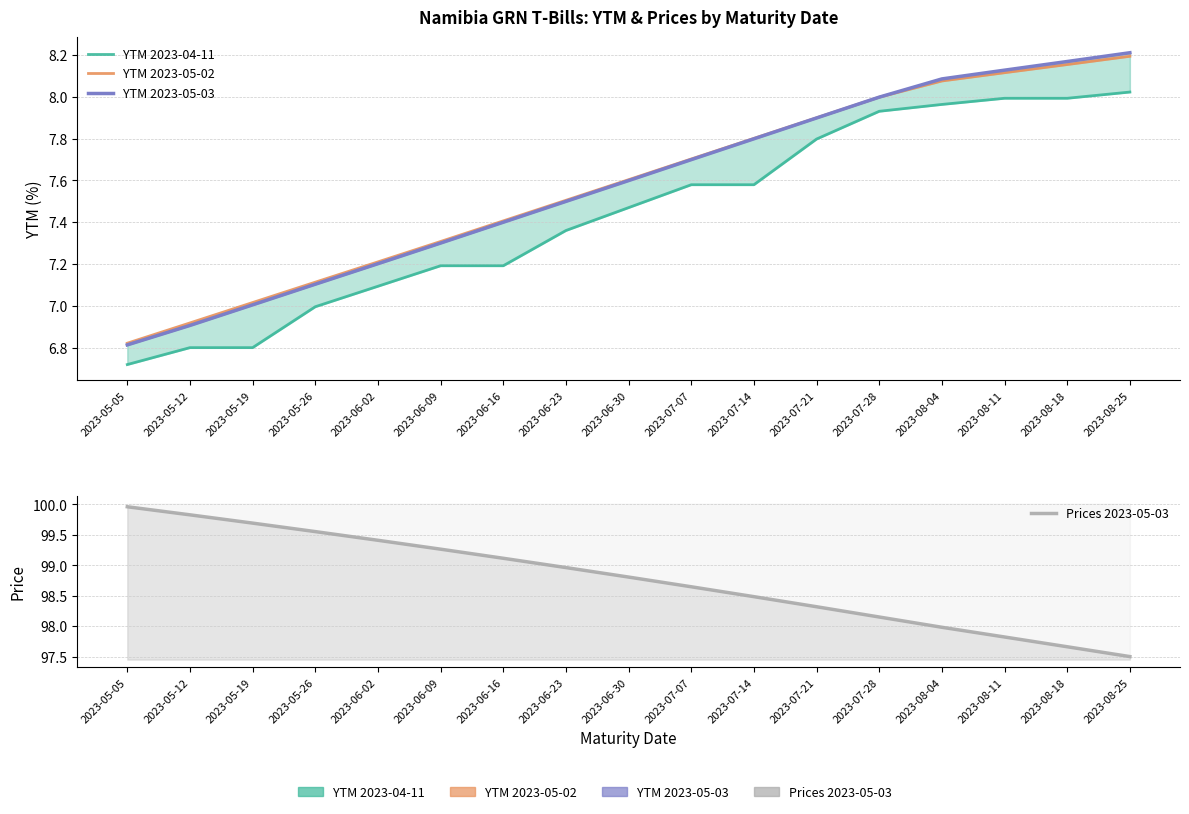

What position from the right is 2023-06-09?

12